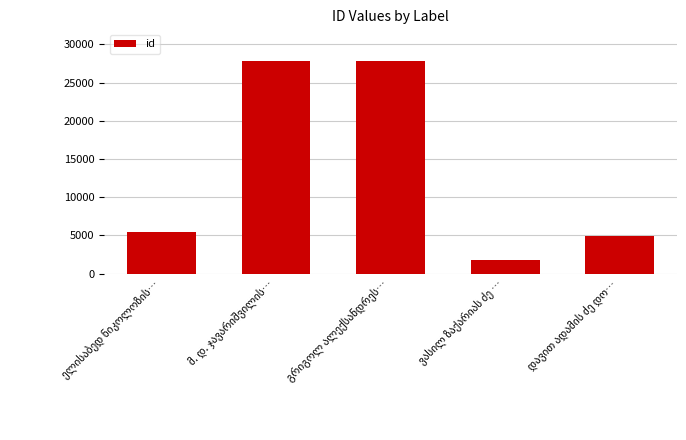

Are the bars grouped side by side (vs. stacked)?

No